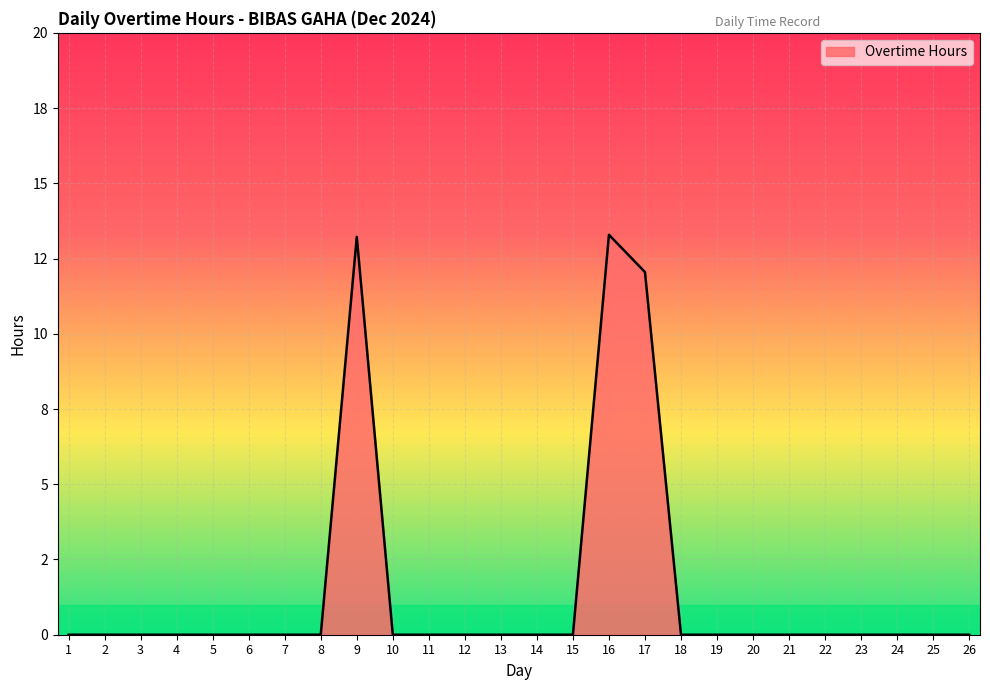

Does the chart have visible grid lines?

Yes